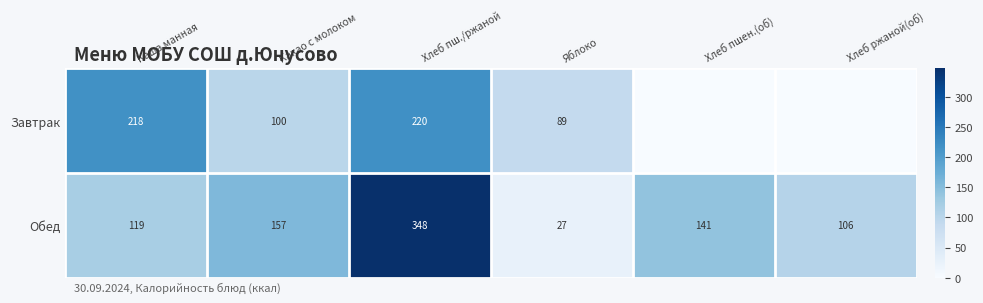

Which label corresponds to the smallest value in the chart?

Хлеб пшен.(об)